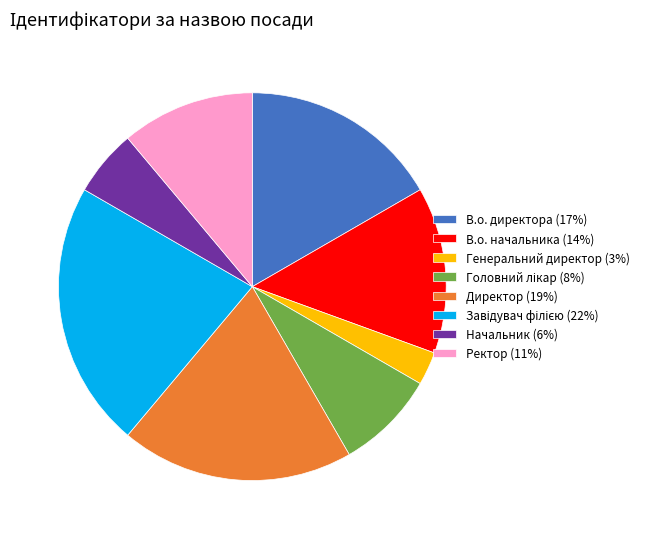

True or false: В.о. начальника (14%) accounts for 14% of the total.

True